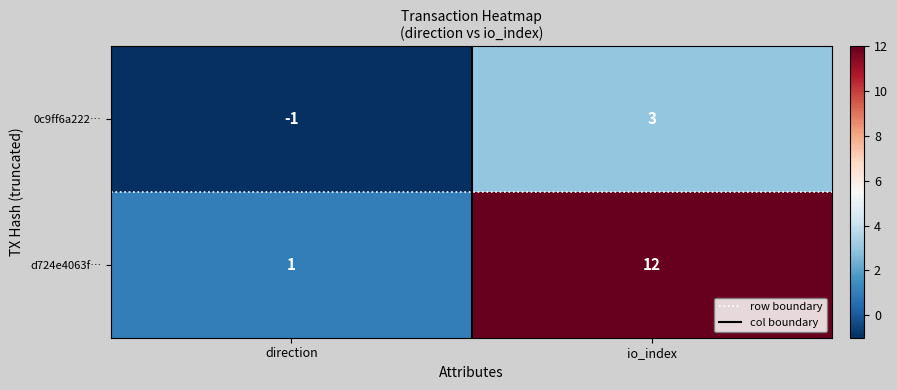

How many data points does each series have?

2